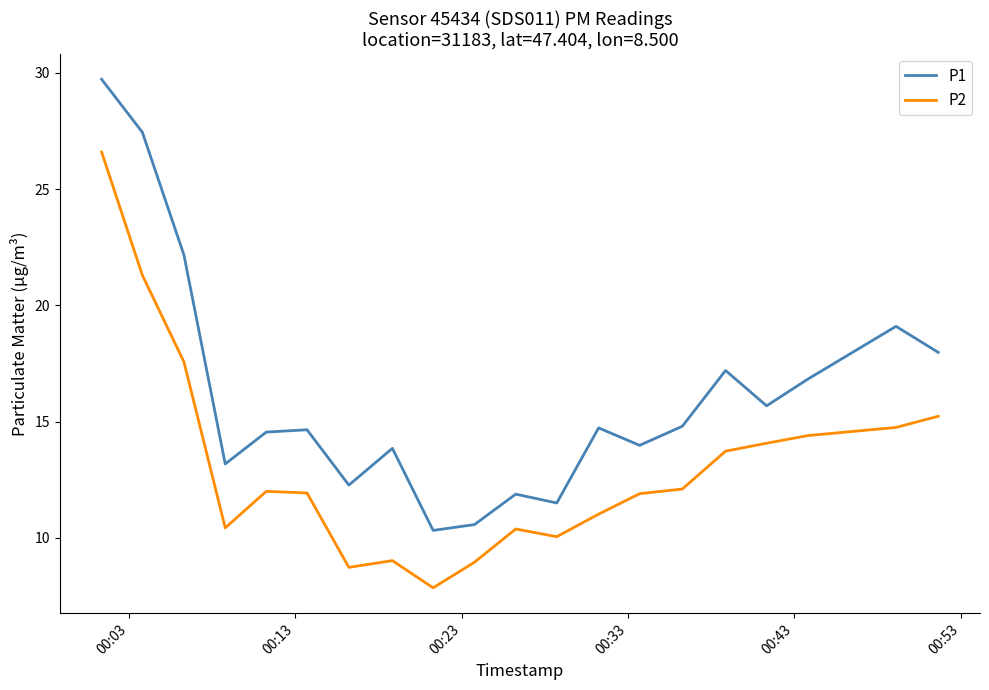

True or false: P1 and P2 intersect in this chart.

False